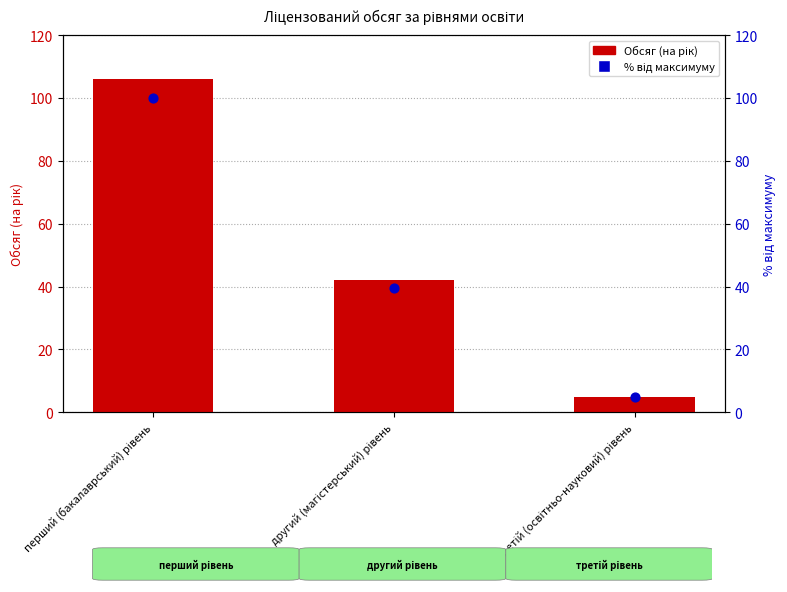

What are all the series names shown in the legend?

Обсяг (на рік), % від максимуму